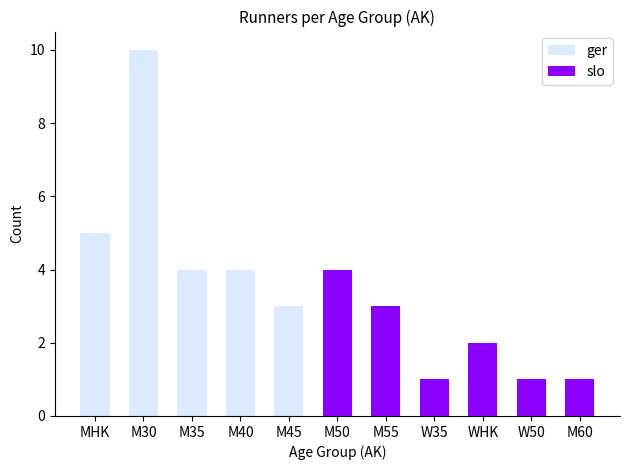

The value of M45 at 7 is 0. True or false?

True